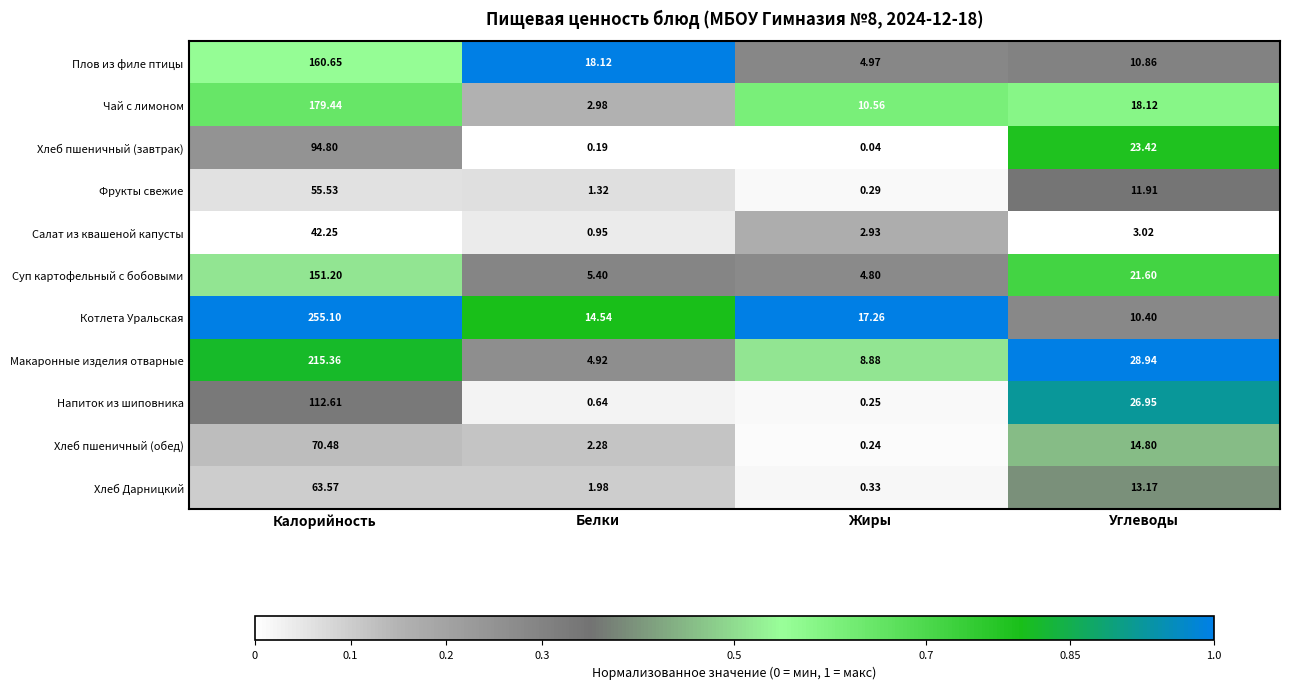

Which series has the widest spread of values?

Котлета Уральская